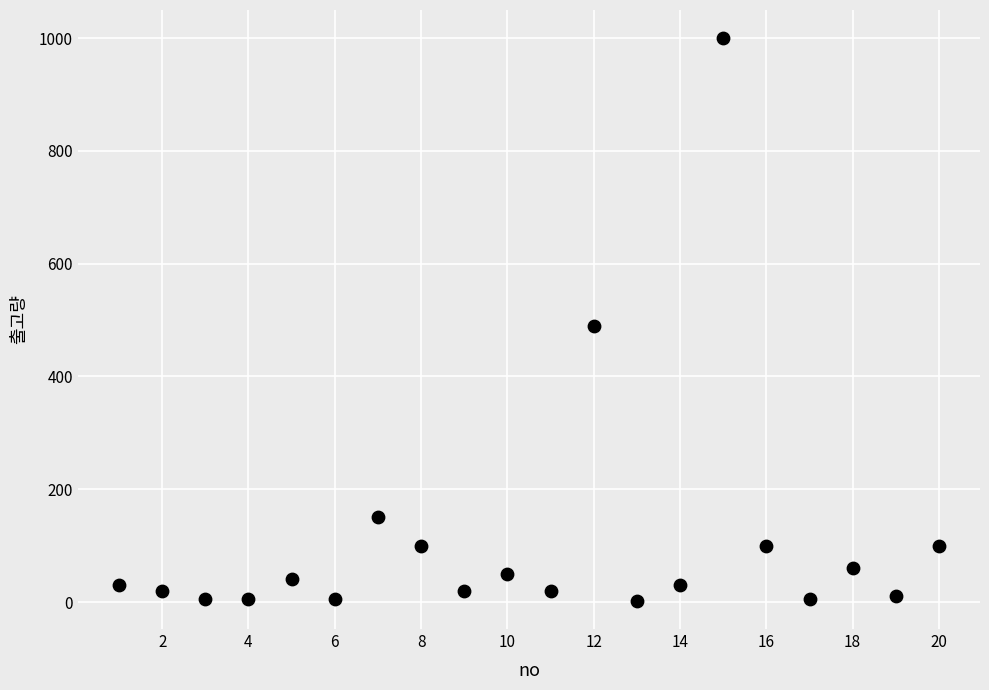

What Y value in the scatter plot is closest to 501?

490